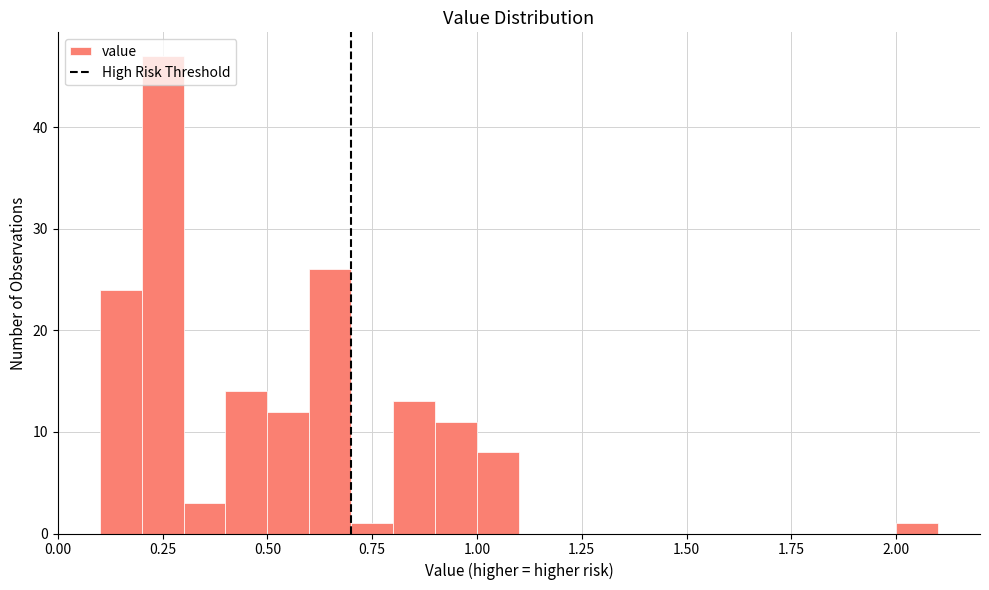

Read against the x-axis, roughly where is the centre of the tallest bar?

0.25